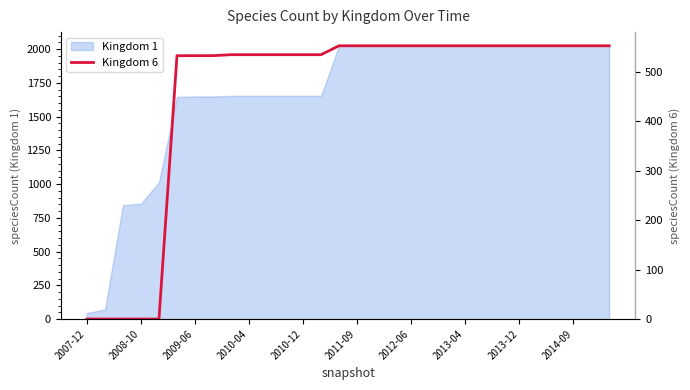

True or false: the data has more than 1 interior local peaks.

False